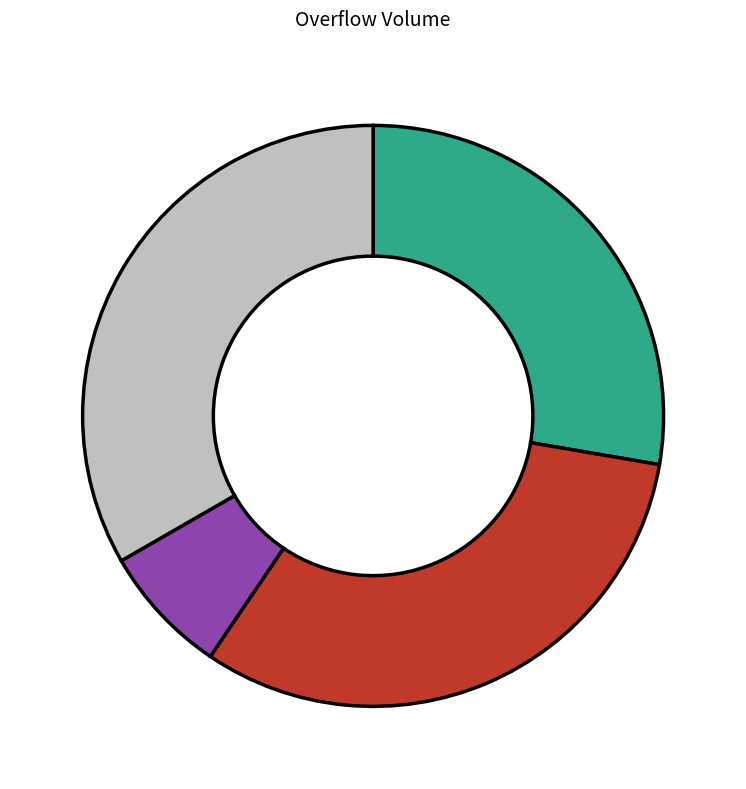

Is there a majority slice in this chart?

No